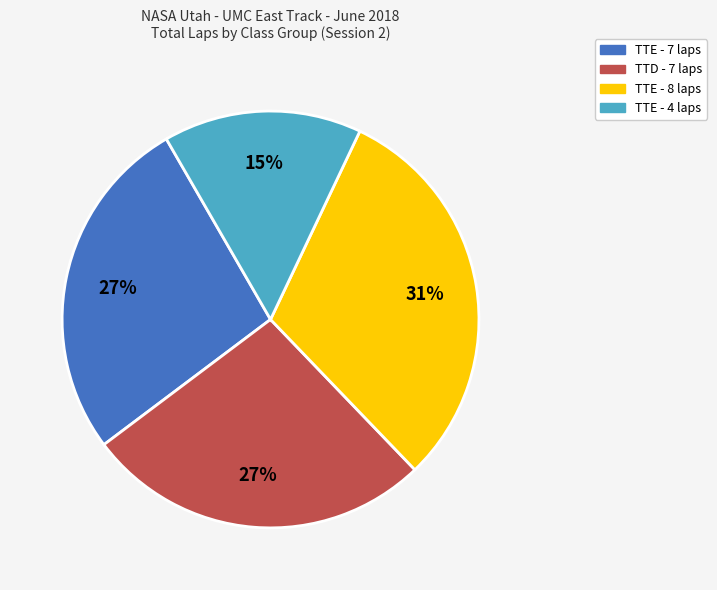

Does any single category account for the majority?

No